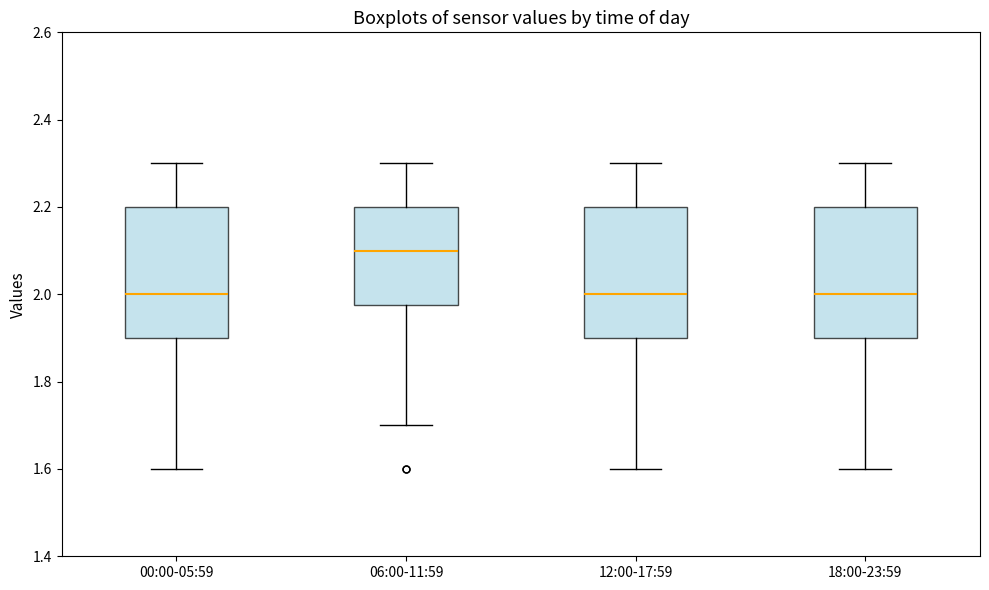

Reading left to right, transcribe this box plot: for each box, give where its median line is, the range the box spans, and where its two whiskers end, as read against the y-axis. The values are not printed on the chart, so give them approximately, as read against the axis.

00:00-05:59: median 2.00, box 1.90 to 2.20, whiskers 1.60 to 2.30
06:00-11:59: median 2.10, box 1.98 to 2.20, whiskers 1.70 to 2.30
12:00-17:59: median 2.00, box 1.90 to 2.20, whiskers 1.60 to 2.30
18:00-23:59: median 2.00, box 1.90 to 2.20, whiskers 1.60 to 2.30